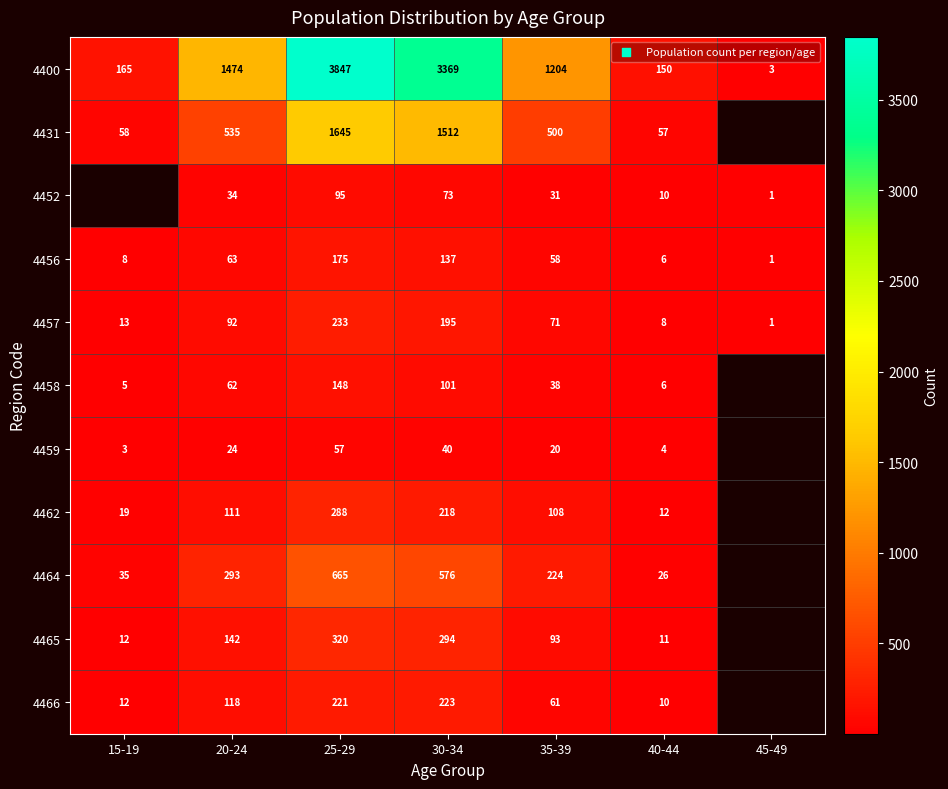

Which series changed the most between 30-34 and 35-39?

4400